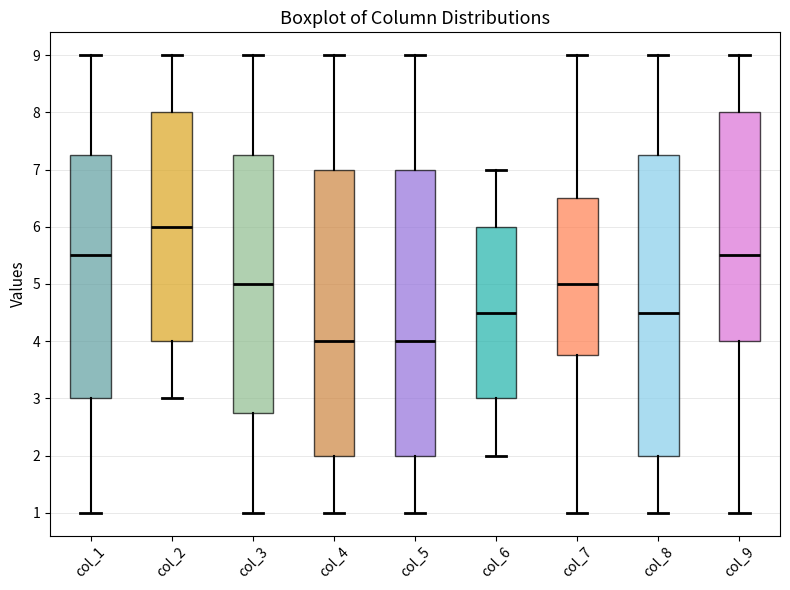

Reading left to right, read every box against the y-axis: the position of its median line, the range the box covers, and the ends of its whiskers. The values are not printed on the chart, so give them approximately, as read against the axis.

col_1: median 5.5, box 3.0 to 7.3, whiskers 1.0 to 9.0
col_2: median 6.0, box 4.0 to 8.0, whiskers 3.0 to 9.0
col_3: median 5.0, box 2.8 to 7.3, whiskers 1.0 to 9.0
col_4: median 4.0, box 2.0 to 7.0, whiskers 1.0 to 9.0
col_5: median 4.0, box 2.0 to 7.0, whiskers 1.0 to 9.0
col_6: median 4.5, box 3.0 to 6.0, whiskers 2.0 to 7.0
col_7: median 5.0, box 3.8 to 6.5, whiskers 1.0 to 9.0
col_8: median 4.5, box 2.0 to 7.3, whiskers 1.0 to 9.0
col_9: median 5.5, box 4.0 to 8.0, whiskers 1.0 to 9.0